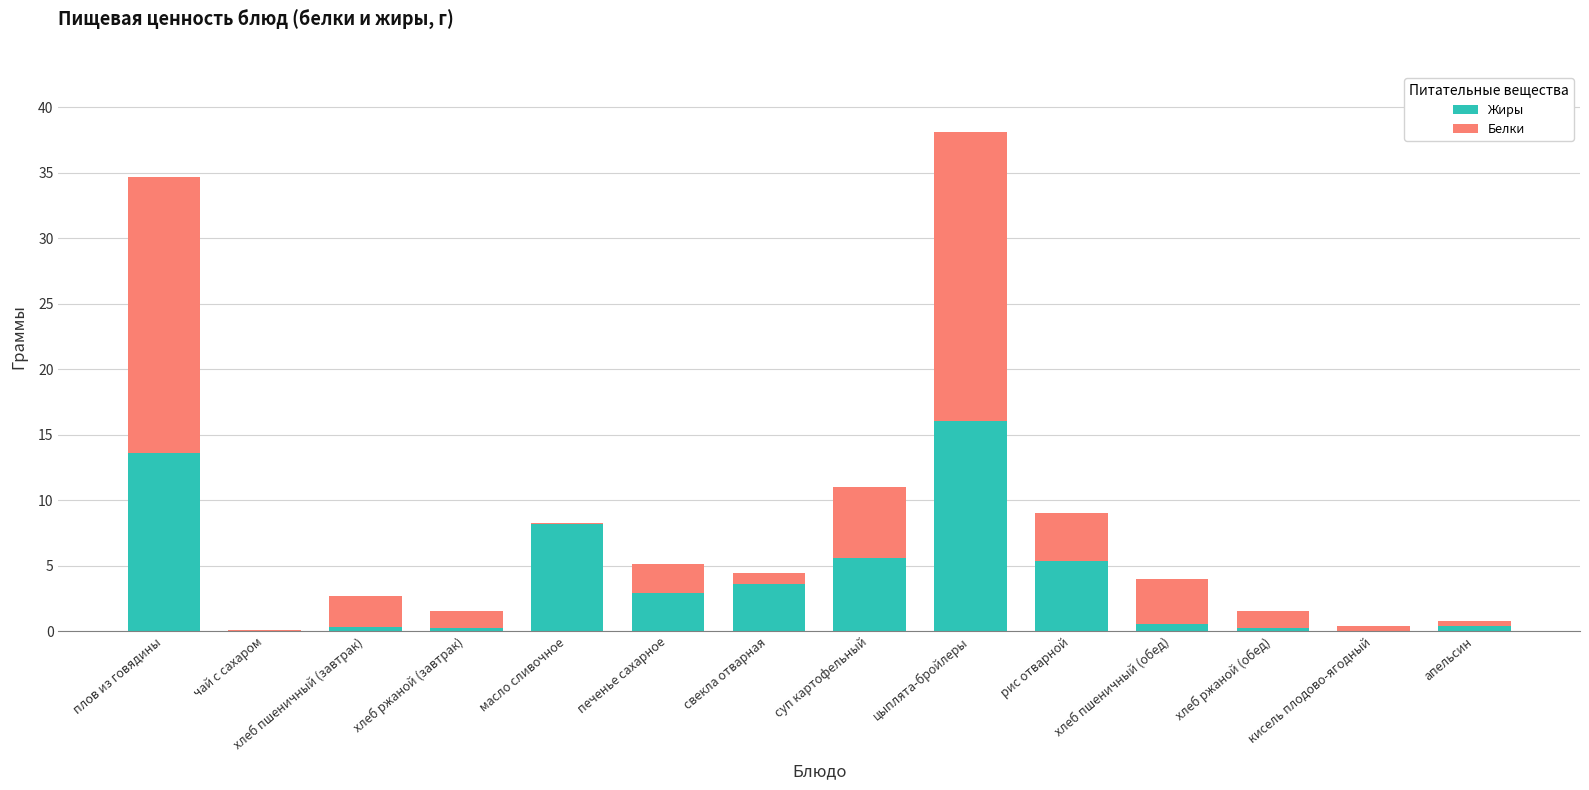

What is the total value across all series at печенье сахарное?

5.2